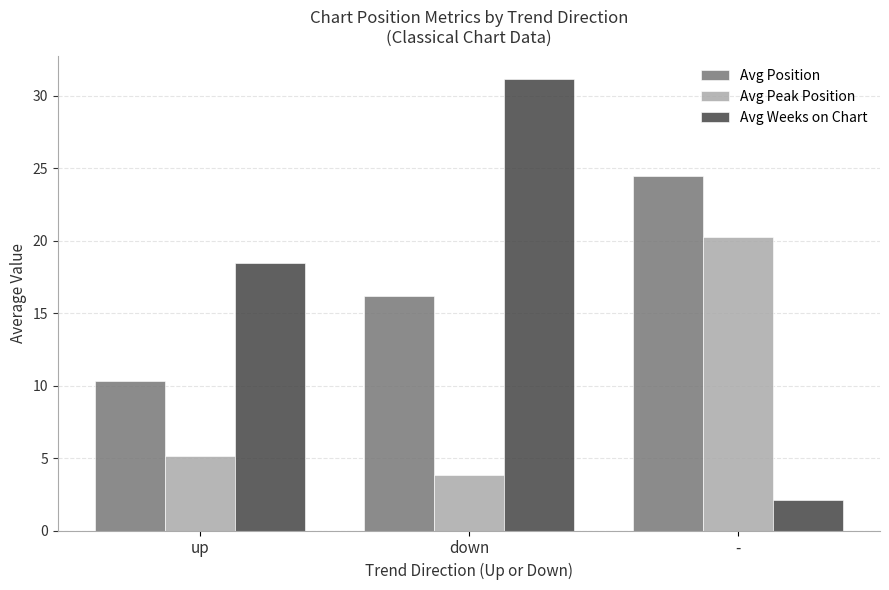

How many data points does each series have?

3